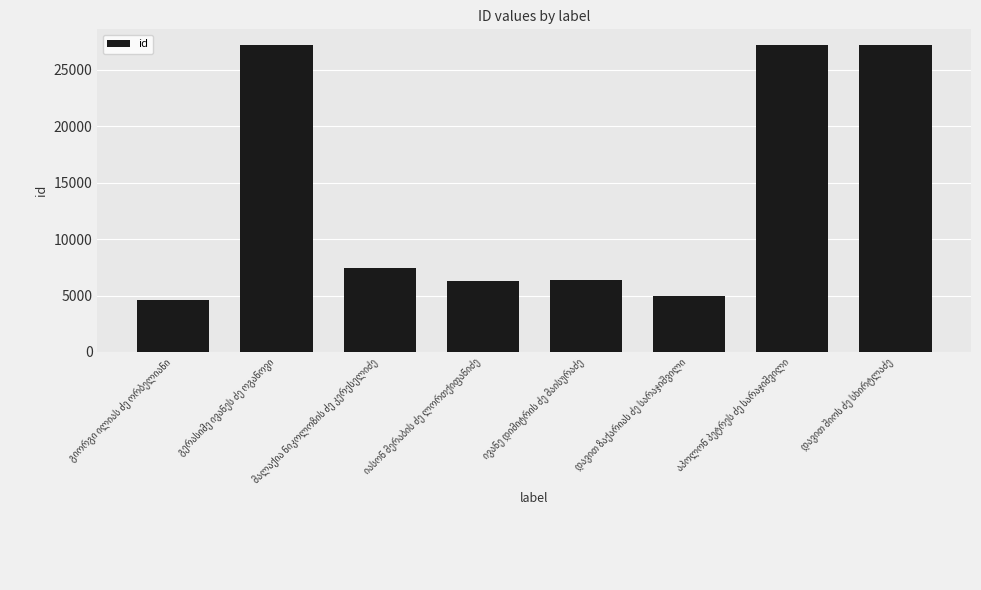

What is the value of the 6th bar from the left?

4976